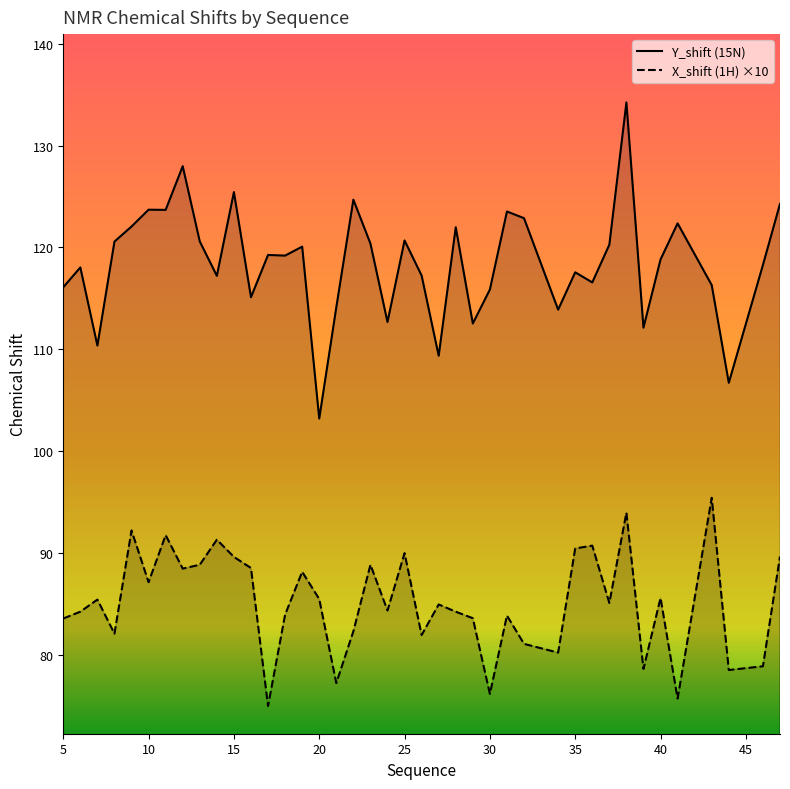

True or false: Y_shift and X_shift cross at least once.

False